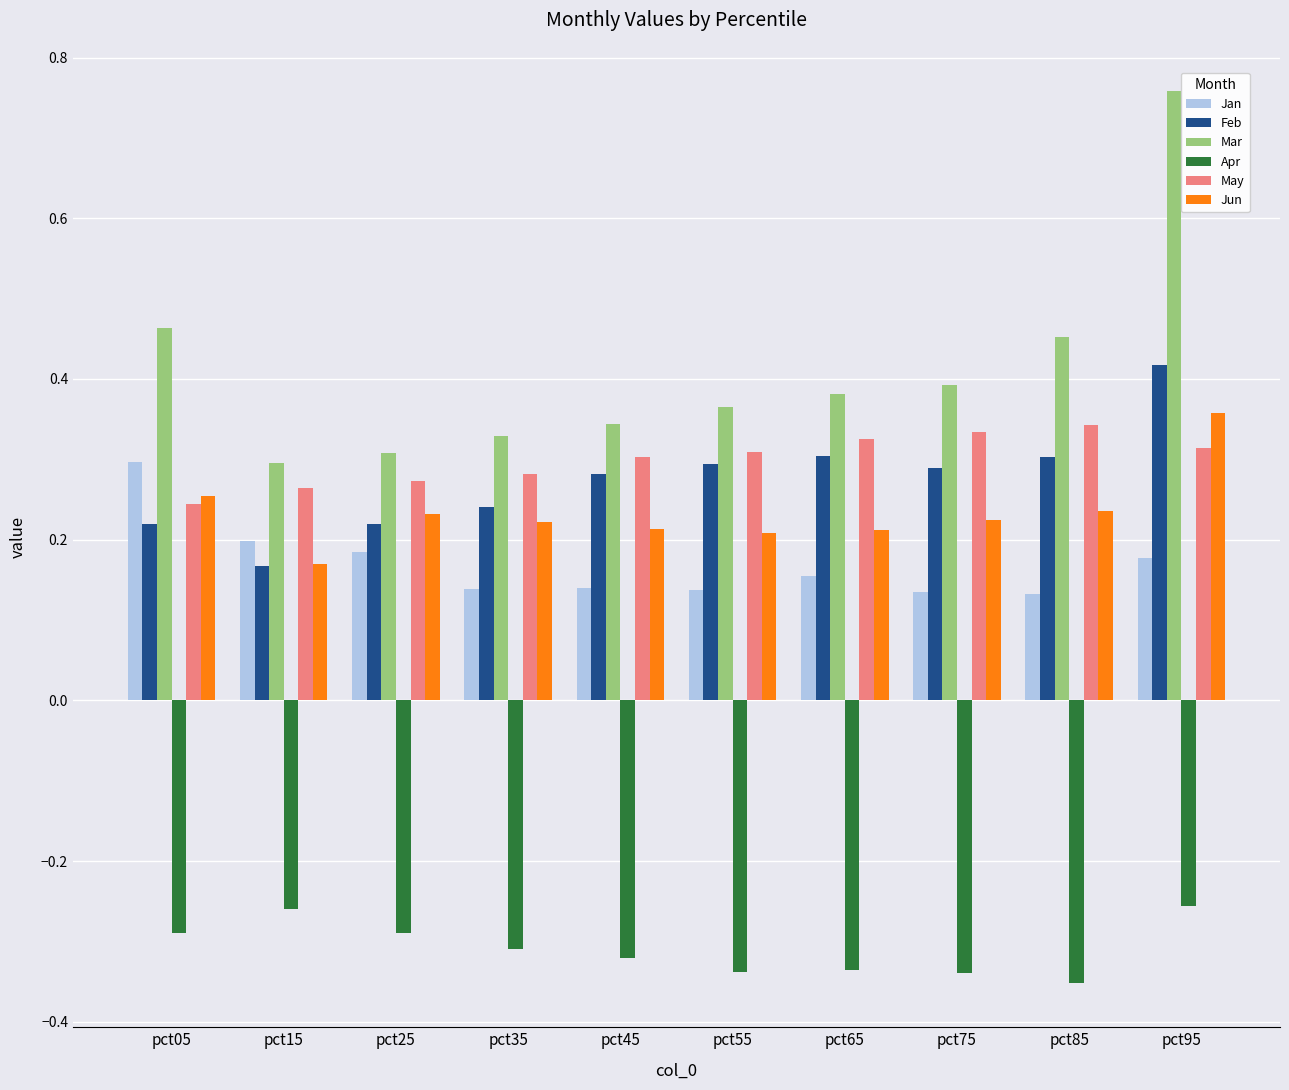

Which series has the largest total across all categories?

Mar